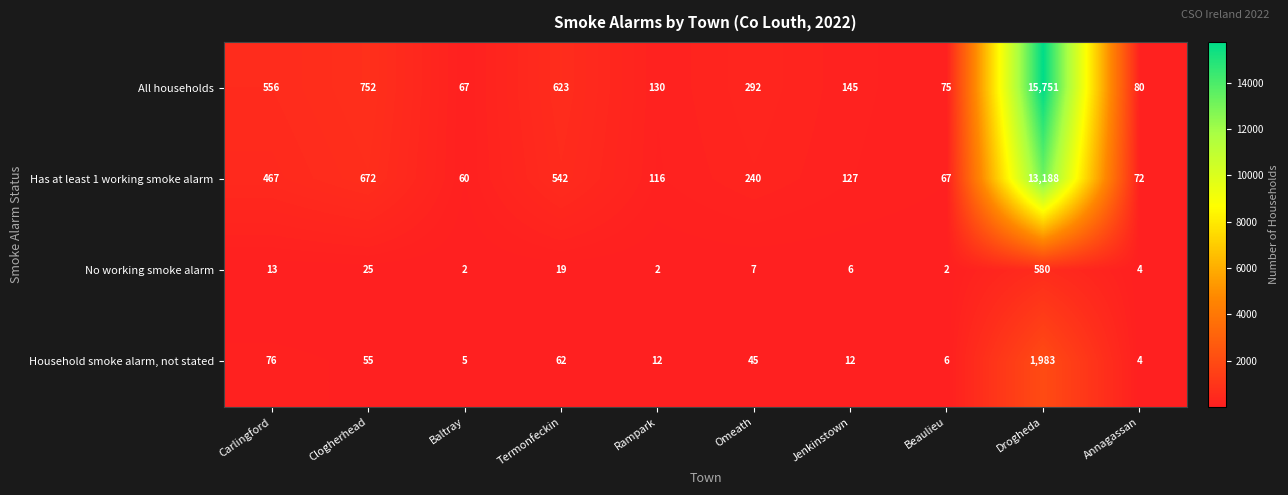

What is the sum of the No working smoke alarm values at Clogherhead and Jenkinstown?

31